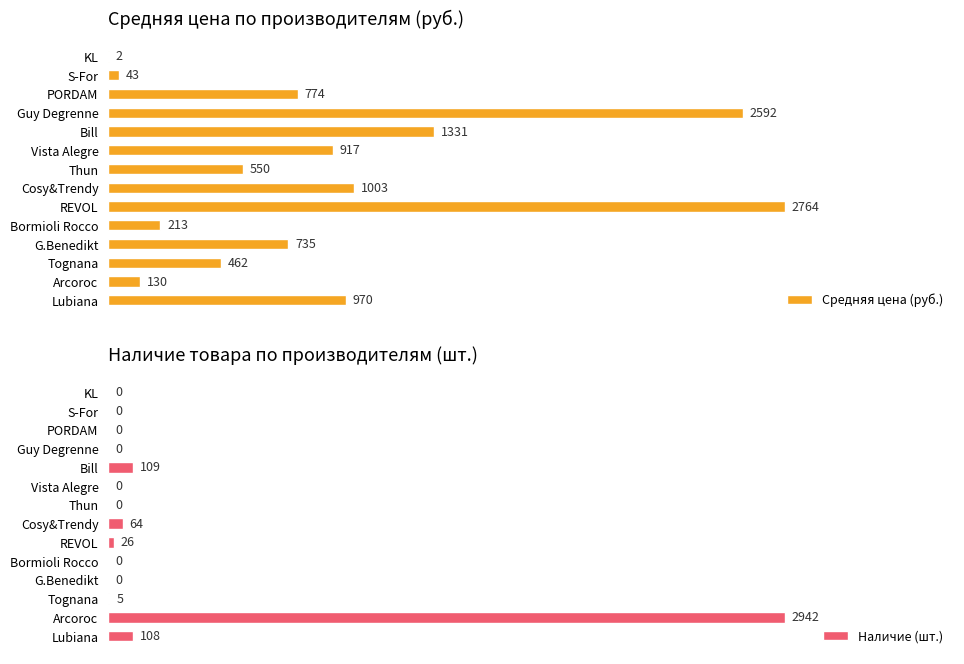

Which category has the highest value in the Наличие (шт.) series?

Arcoroc